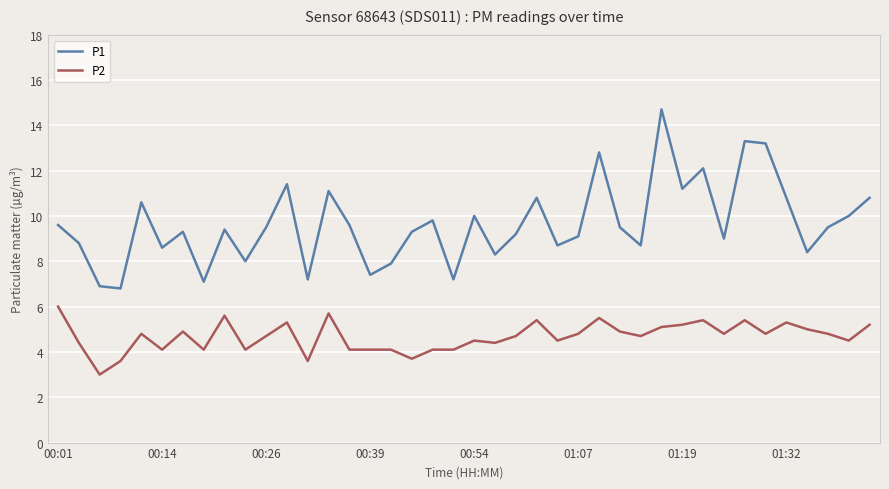

True or false: P2 and P1 intersect in this chart.

False